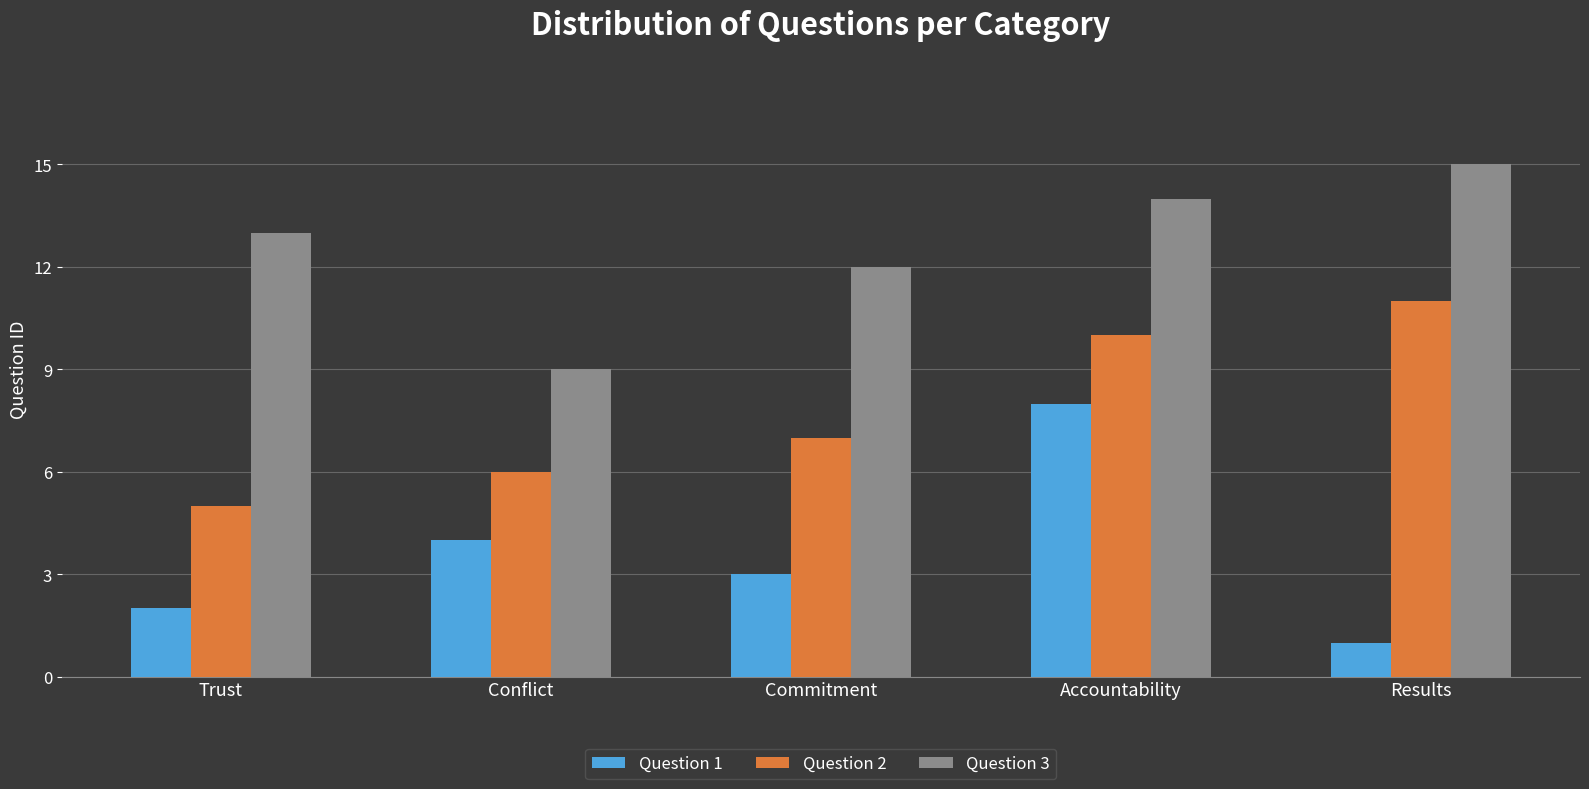

Where does the Question 1 series first go above 3?

Conflict